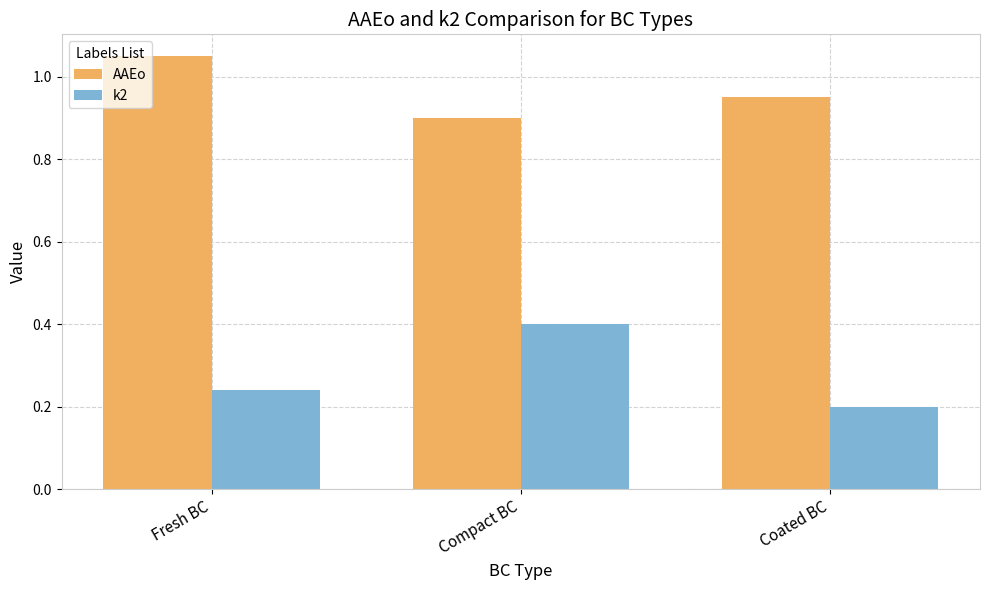

What is the sum of the AAEo values at Fresh BC and Coated BC?

2.0